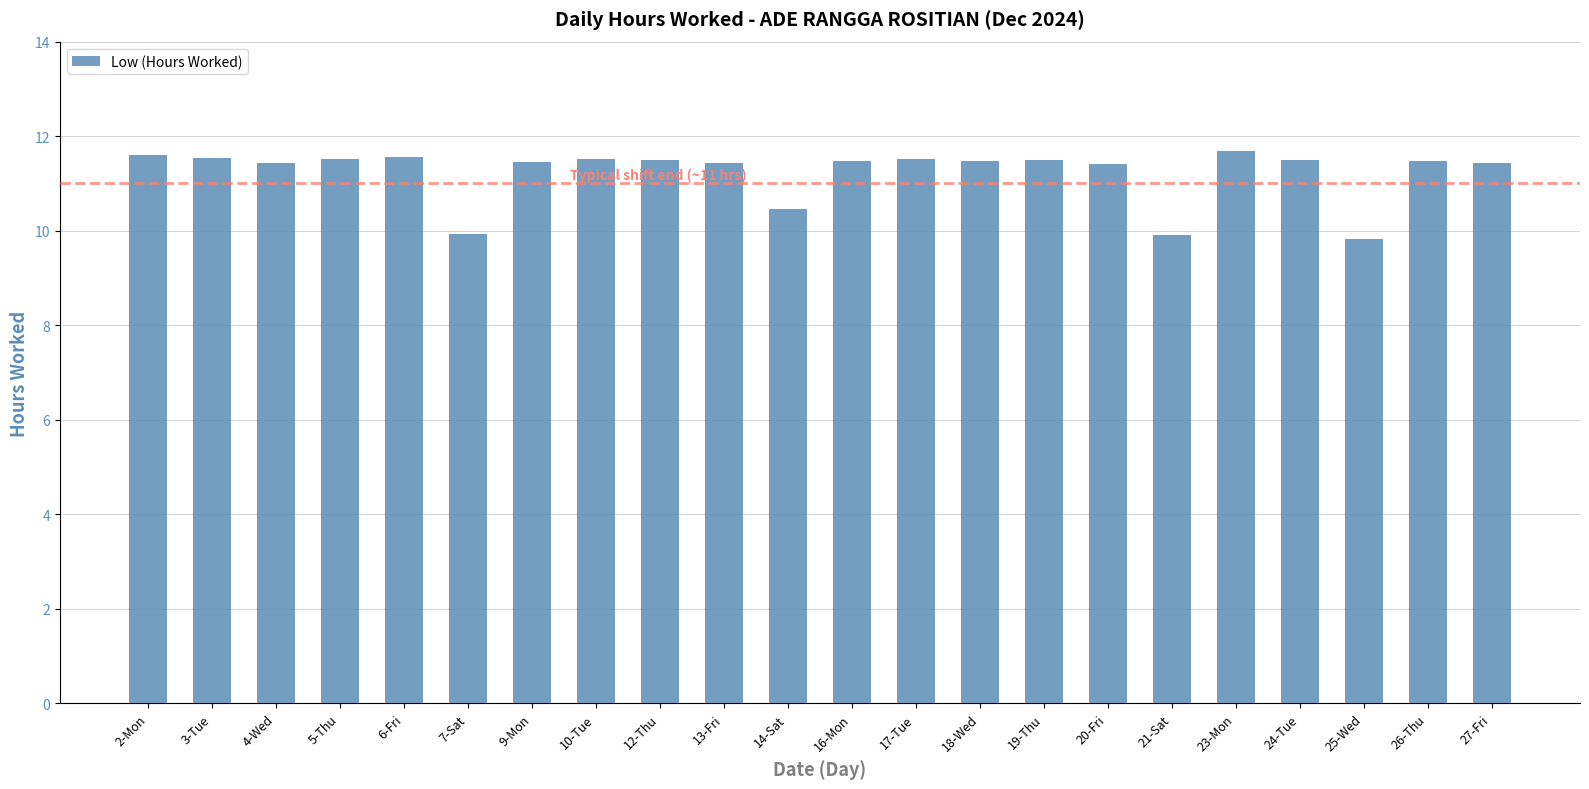

Approximately how many times larger is the value at 27-Fri compared to 25-Wed?

1.2